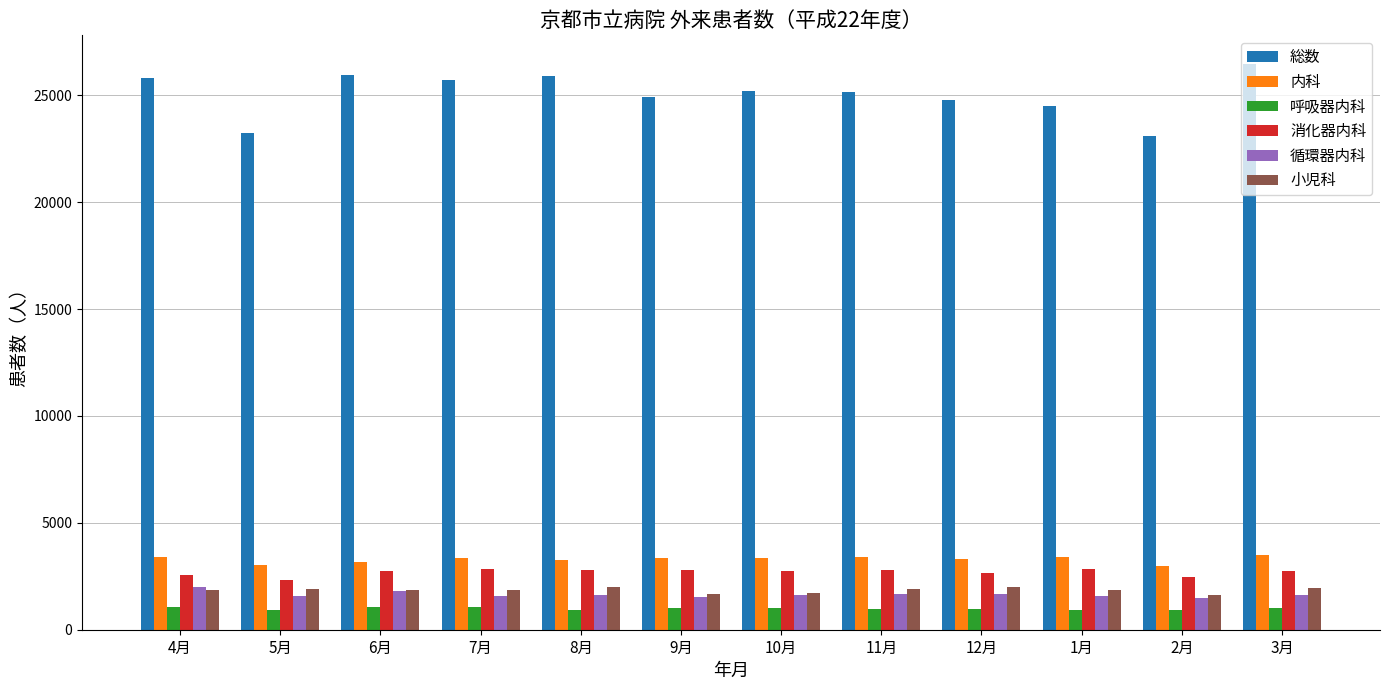

How many bars are there in total?

72